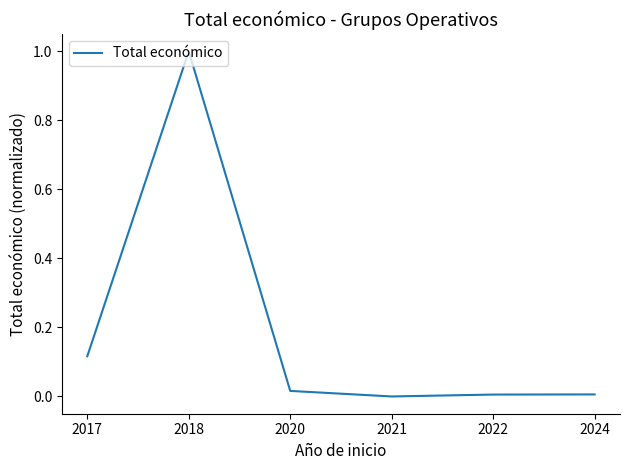

How many series are shown in this chart?

1